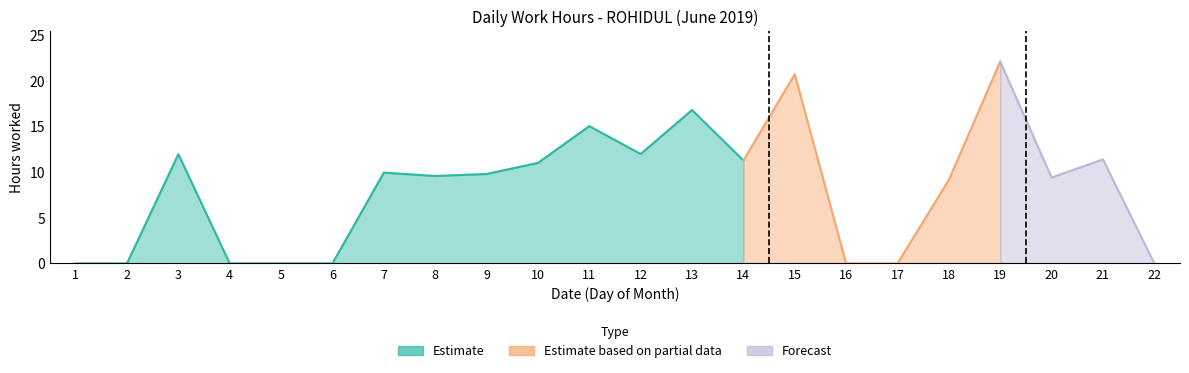

The chart shows a value of 20.7 at 15. True or false?

True